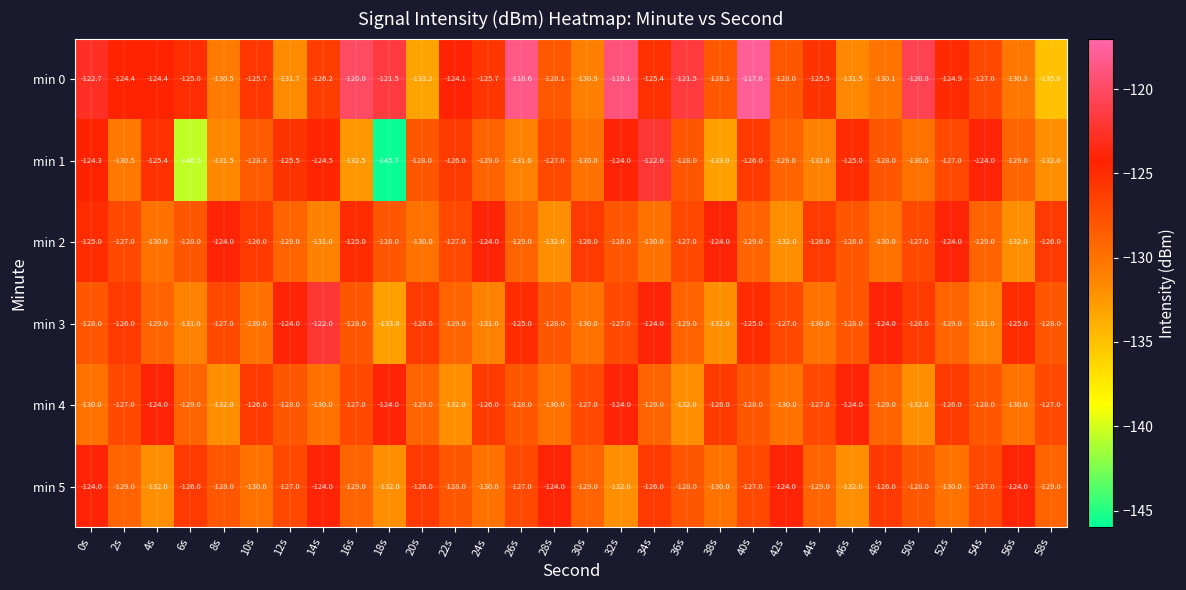

What is the difference between the maximum and minimum values in the min 3 series?

11.0